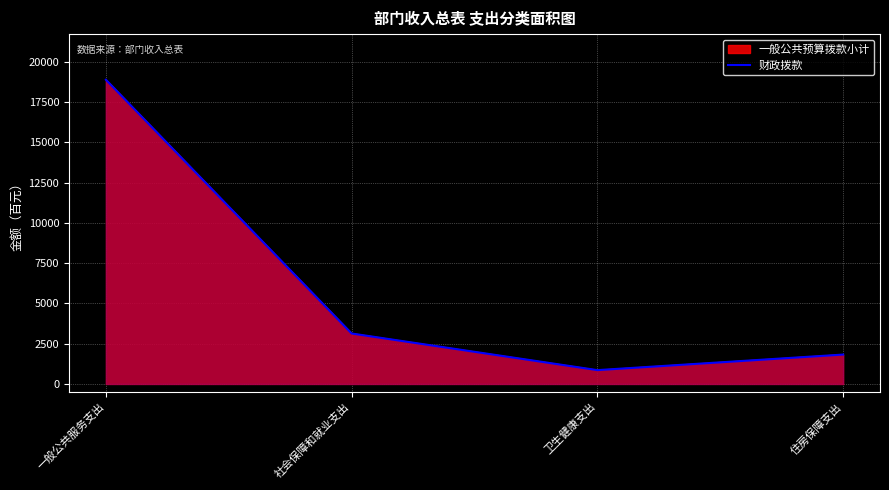

List the labels in order of value, largest first.

一般公共服务支出, 社会保障和就业支出, 住房保障支出, 卫生健康支出